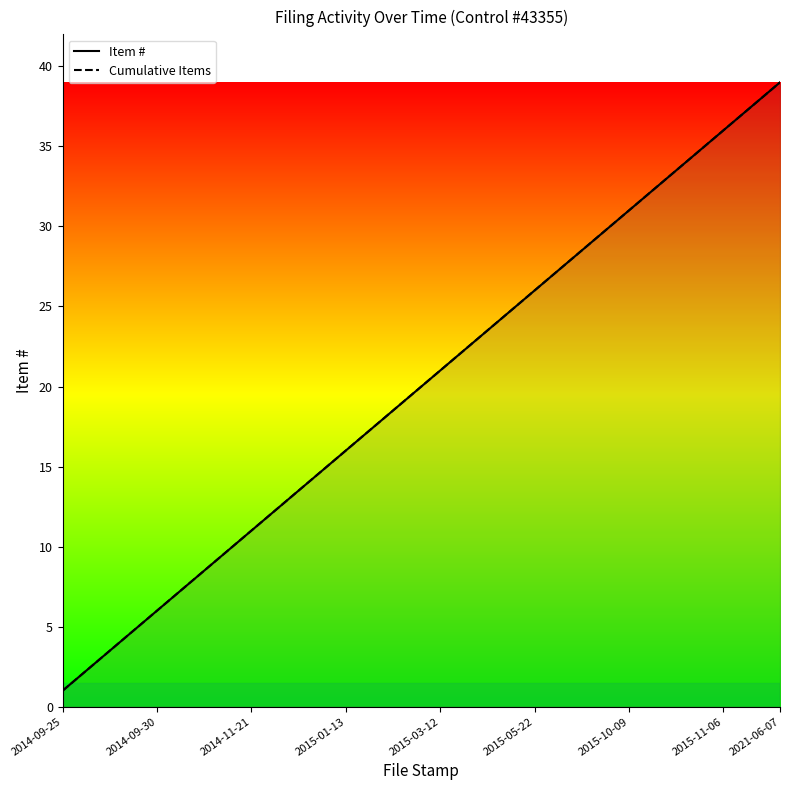

The Item # series shows 34 at 33. True or false?

True